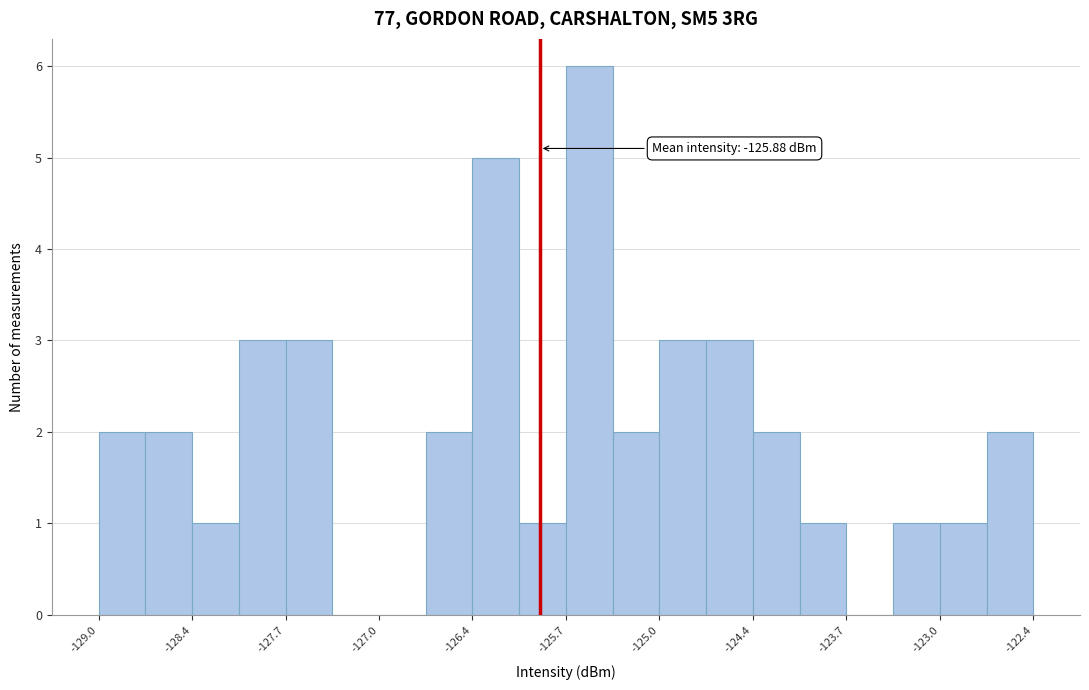

Read against the x-axis, roughly where is the centre of the tallest bar?

-125.5